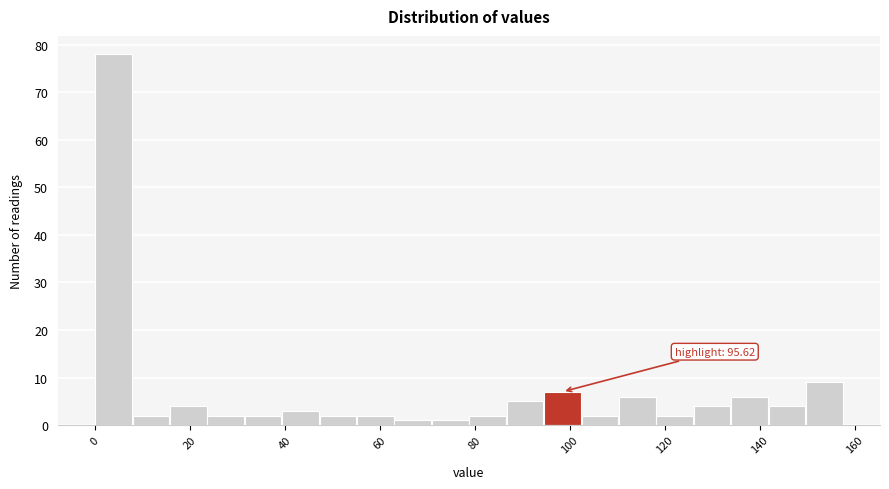

Read against the x-axis, roughly where is the centre of the tallest bar?

4